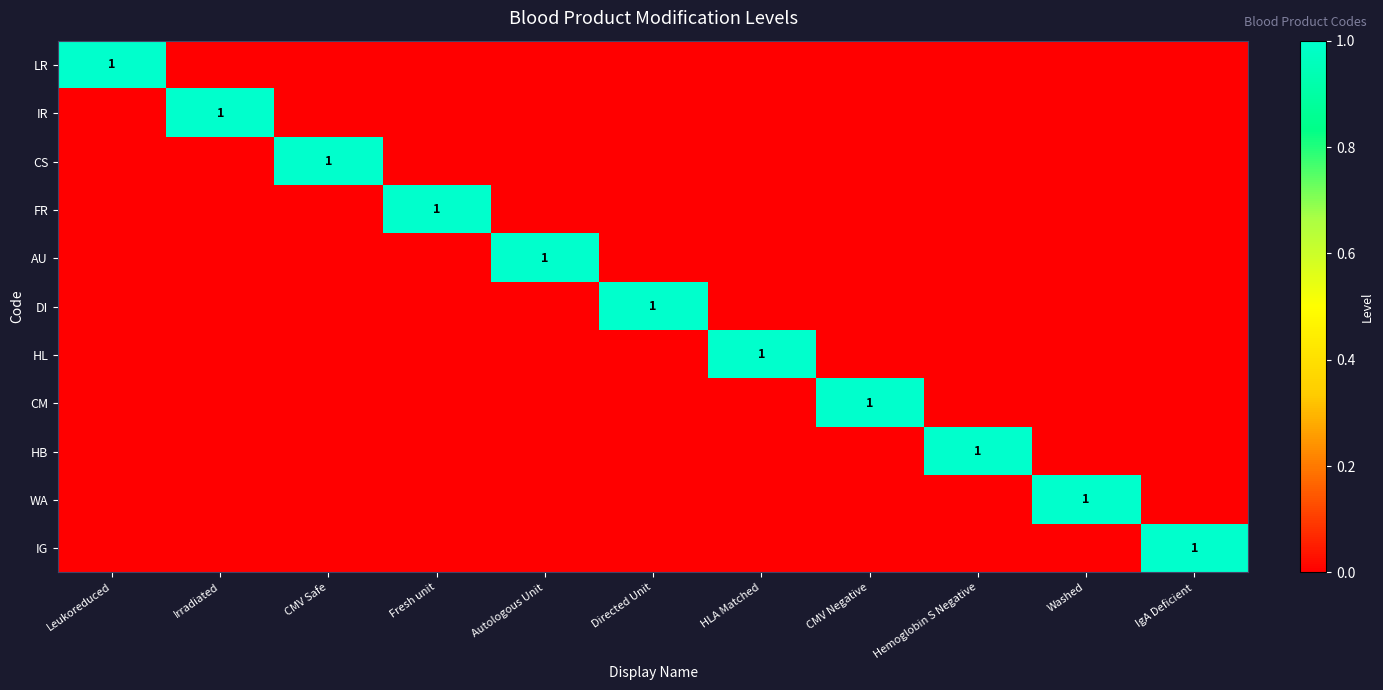

The value of LR at CMV Negative is 0. True or false?

True